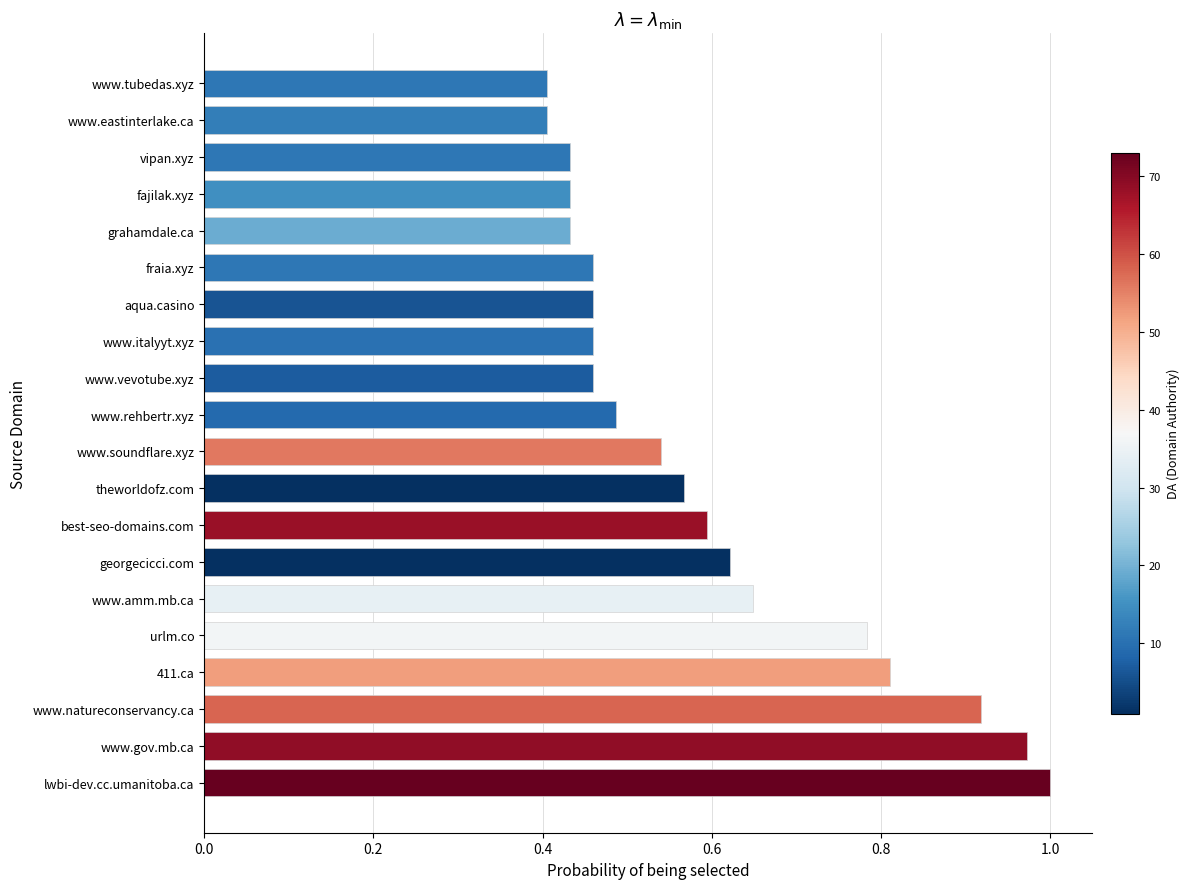

Which label corresponds to the largest value in the chart?

lwbi-dev.cc.umanitoba.ca